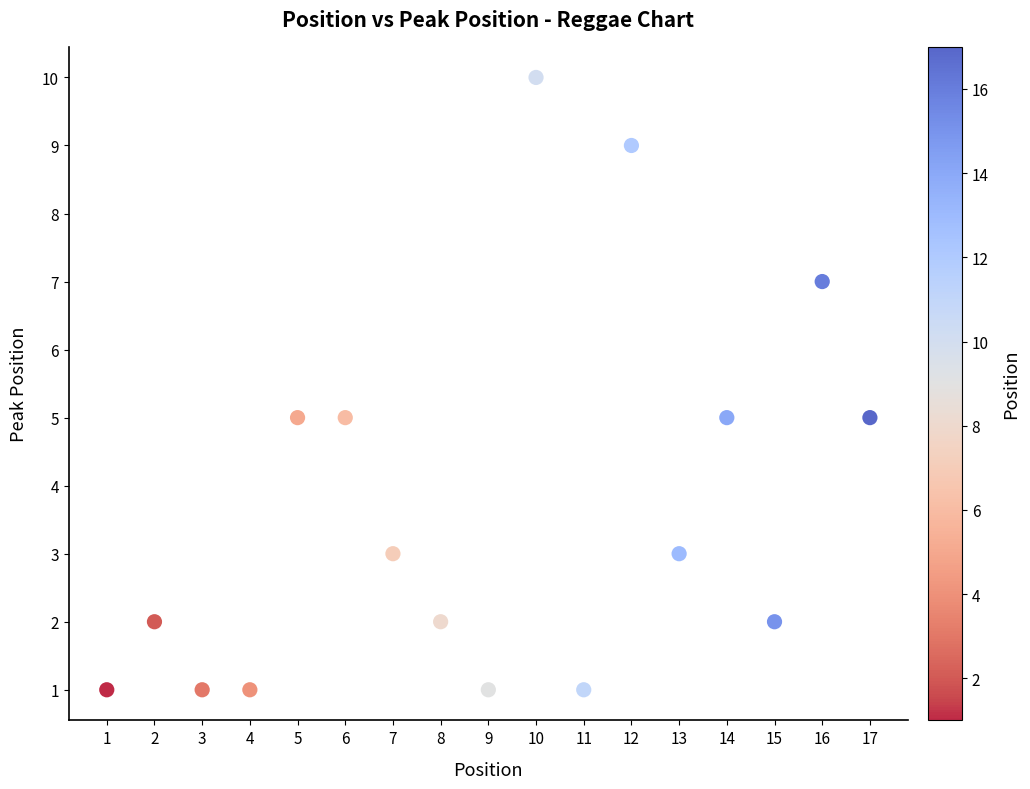

What is the range of X values (max minus min)?

16